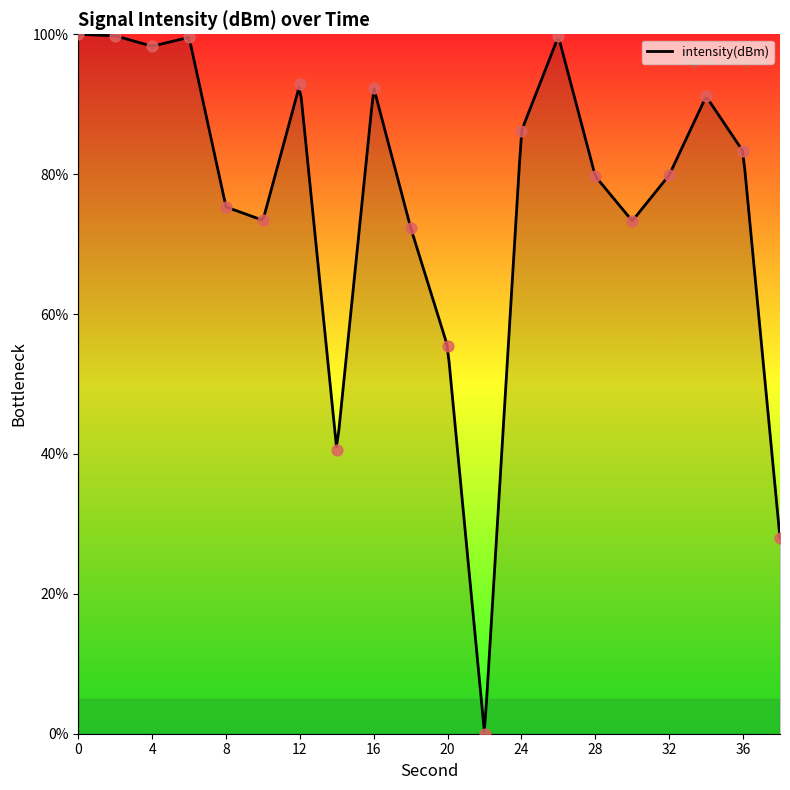

Between 24 and 30, which is larger?

24